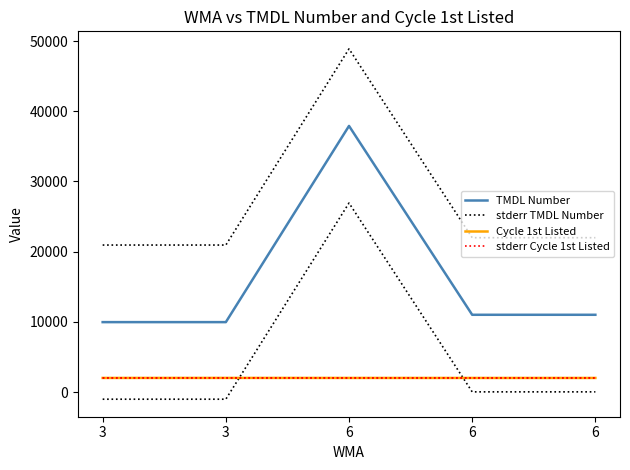

What is the value of the stderr TMDL Number point at the 3rd from the left?

48889.4